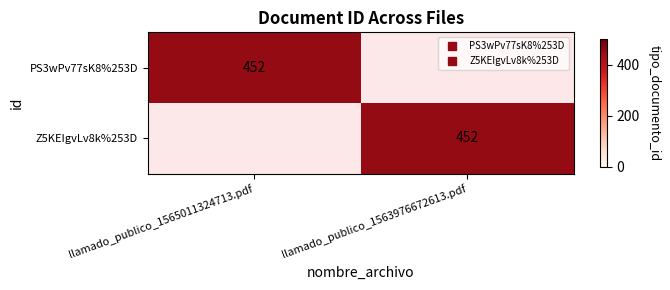

The value of Z5KEIgvLv8k%253D at llamado_publico_1563976672613.pdf is 452. True or false?

True